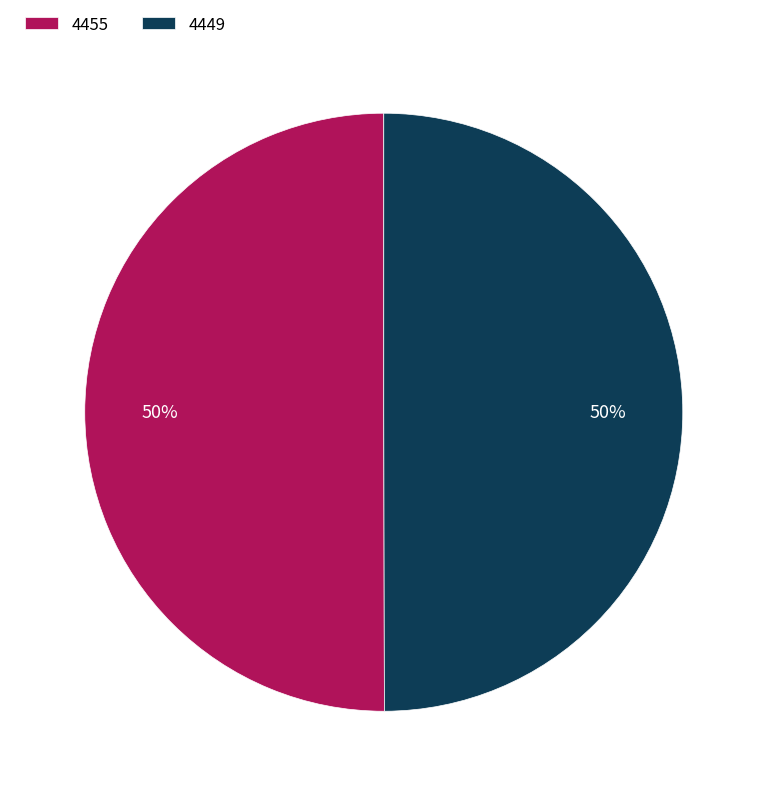

What is the ratio of the value at 4455 to the value at 4449?

1.0